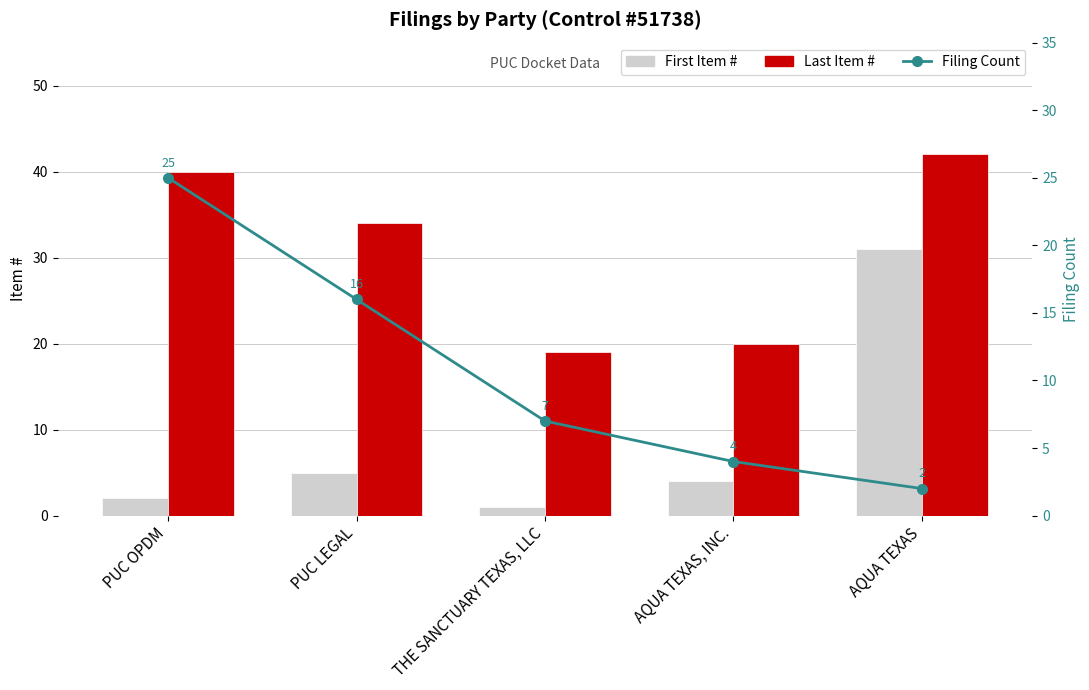

At which category does the chart reach its minimum across all series?

THE SANCTUARY TEXAS, LLC